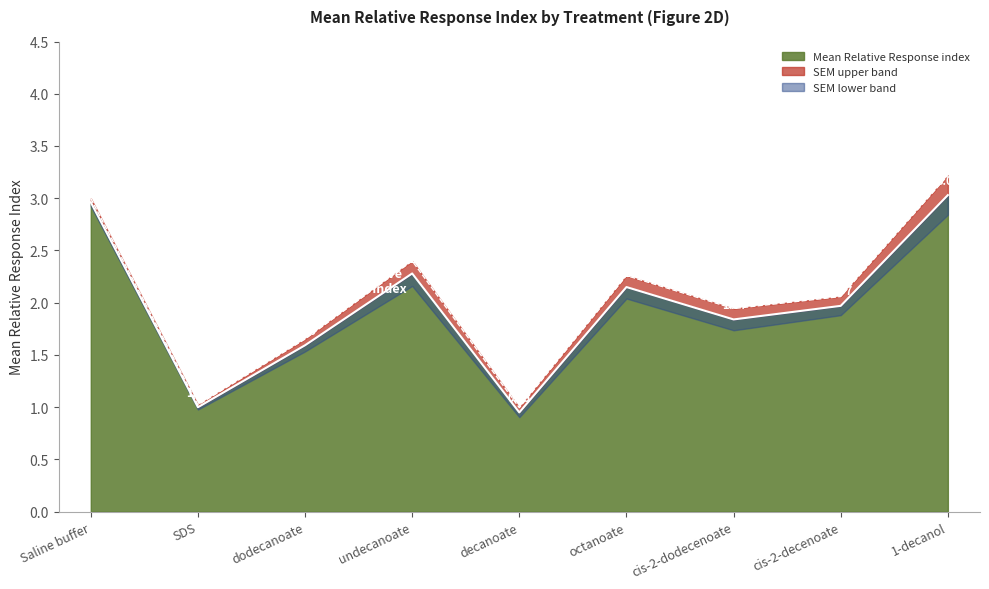

How many interior local valleys (lower than both neighbors) does the data have?

3